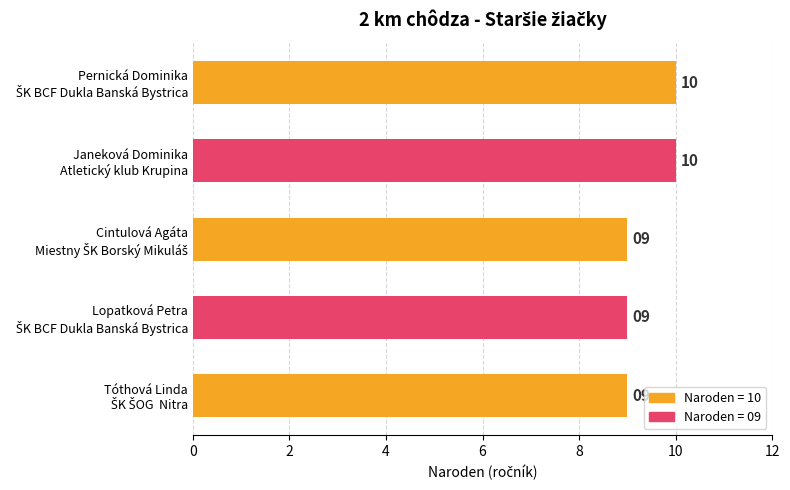

What is the average value?

9